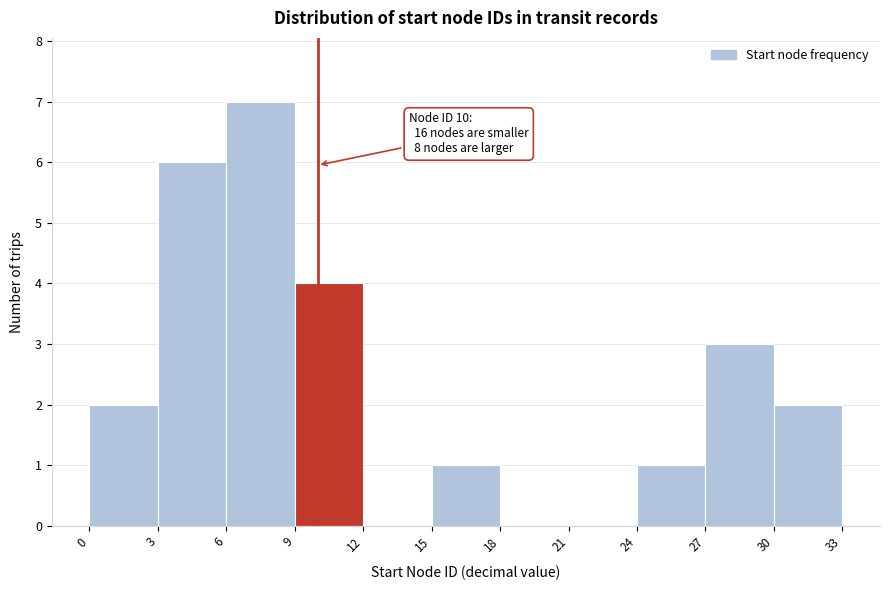

Over which range of the x-axis is the bar tallest?

6 to 9